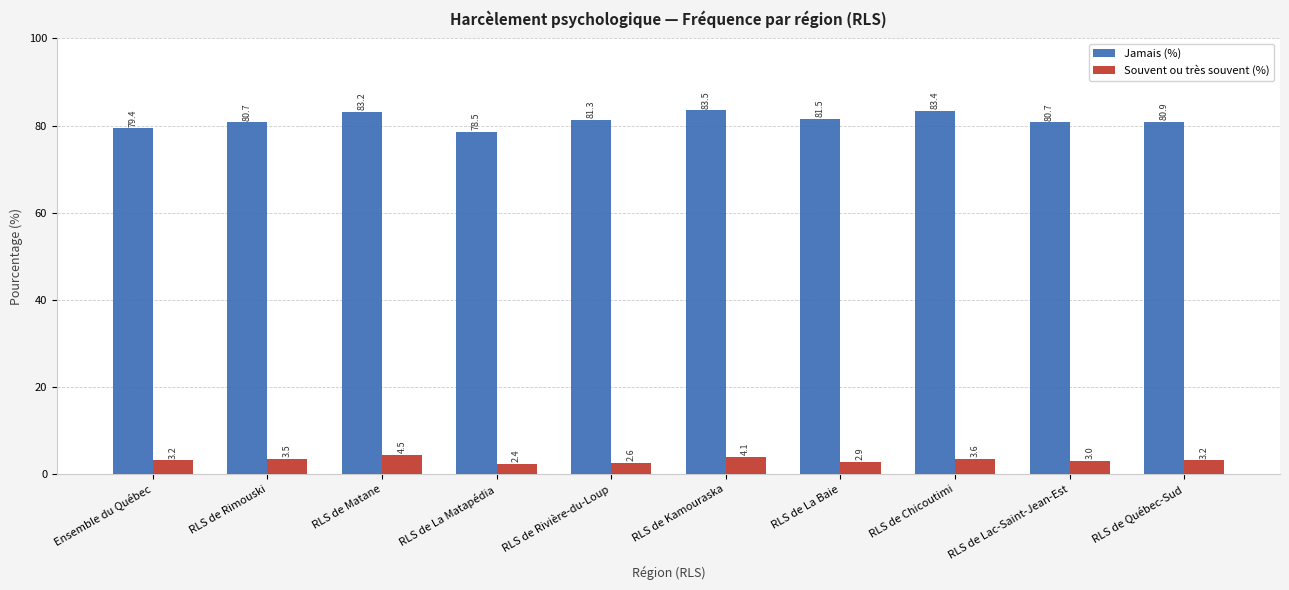

What is the total value across all series at RLS de Matane?

87.6